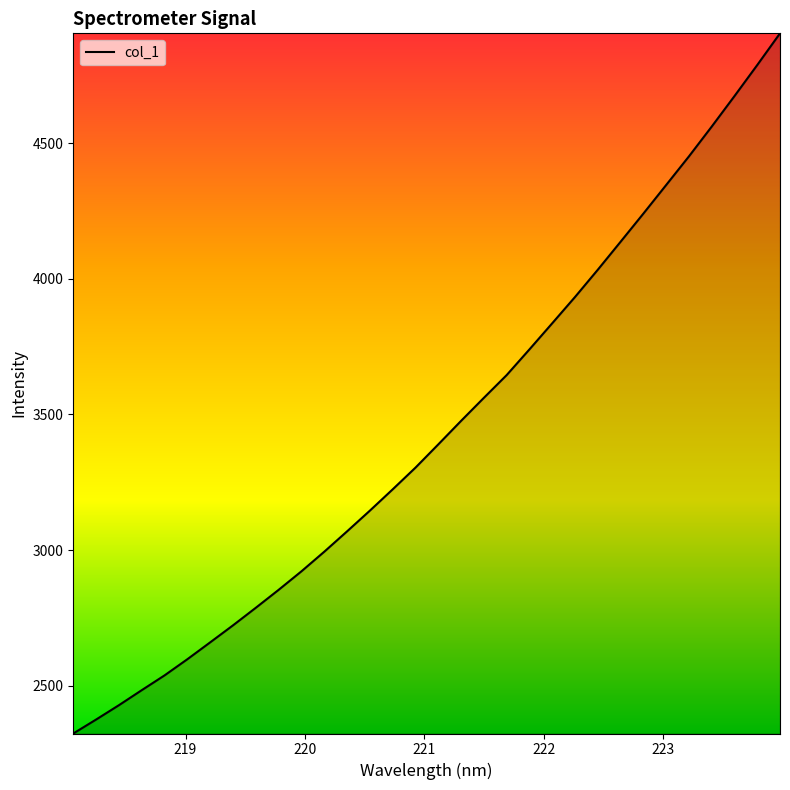

What is the sum of all values?

110143.9